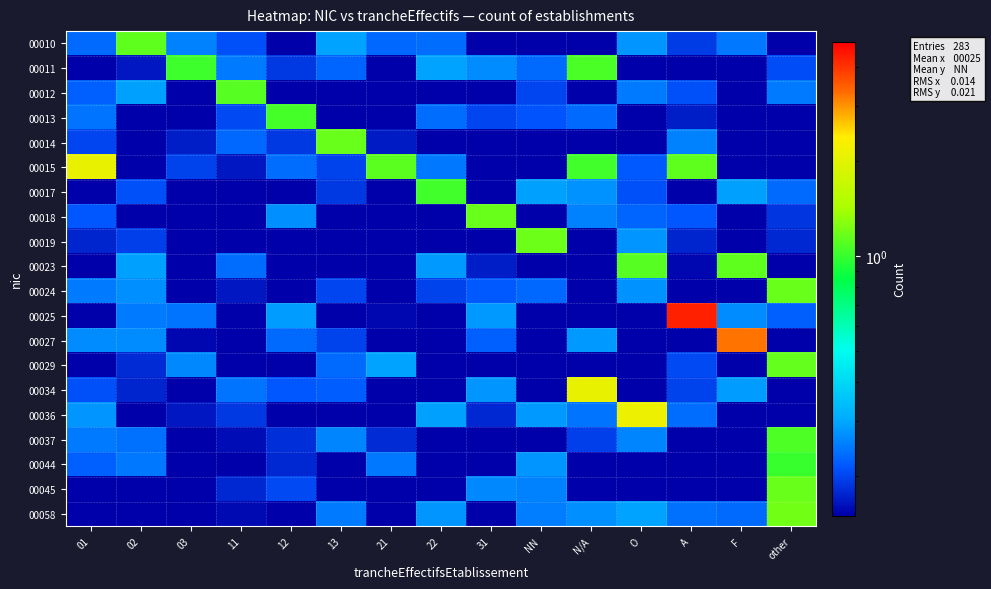

What is the spread (max minus min) of values at NN?

1.2